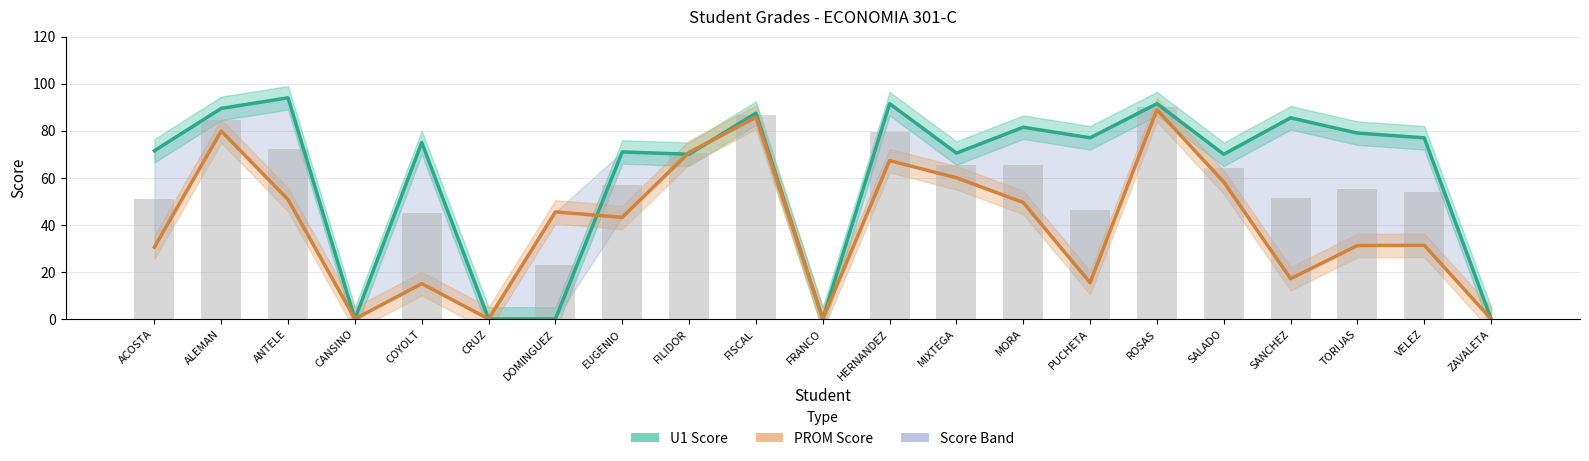

True or false: U1 Score has a value of 0.0 at DOMINGUEZ.

True